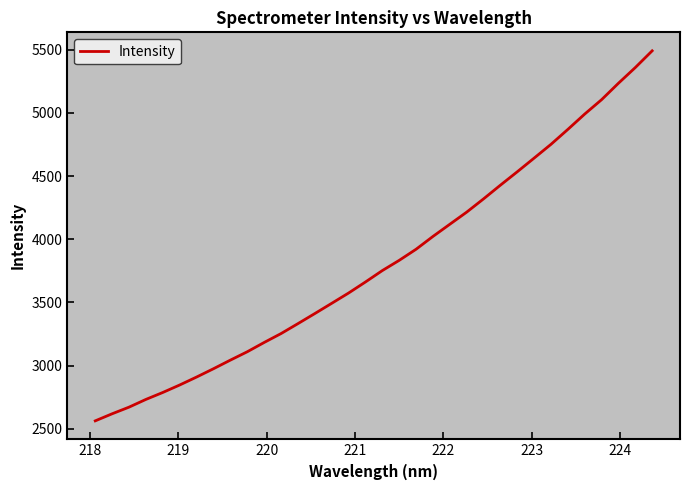

How many lines are shown in the chart?

1